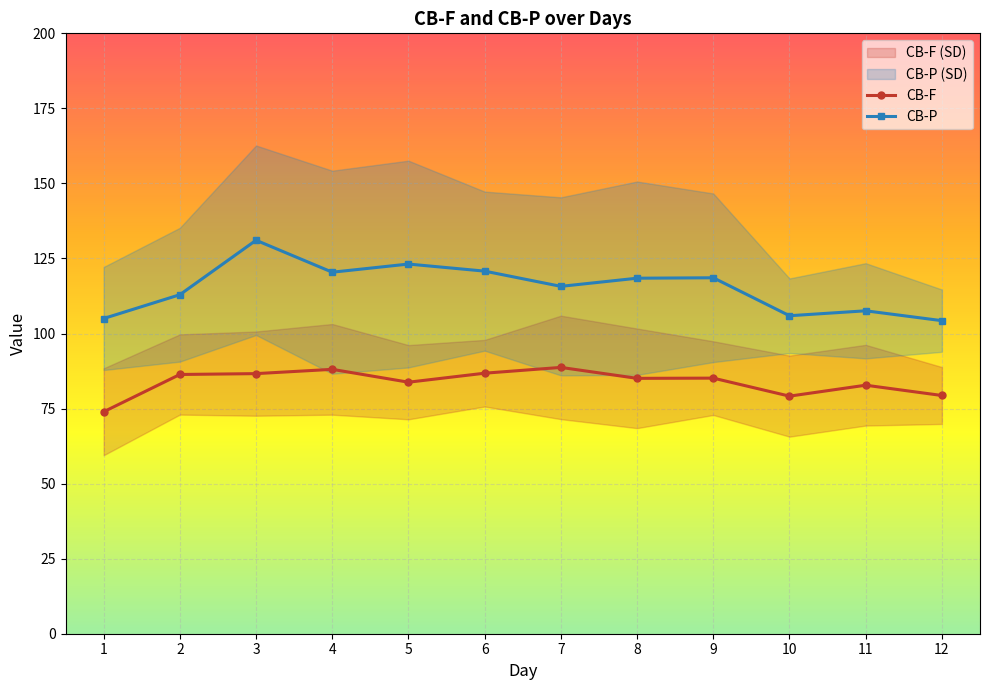

In CB-P, how many points are lower than both neighbors (excluding endpoints)?

3